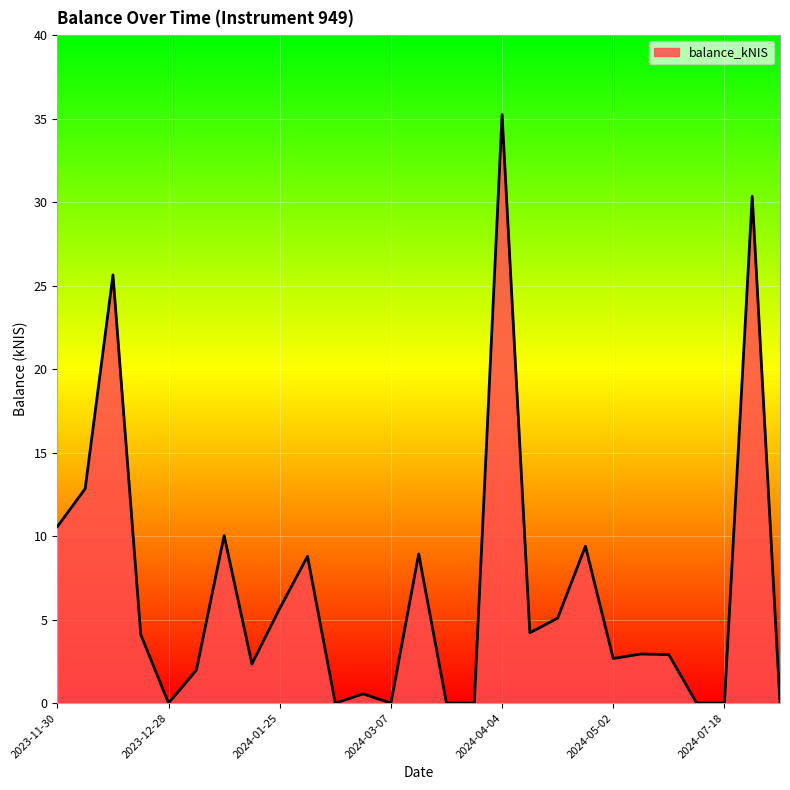

What is the maximum value shown in the chart?

35.2